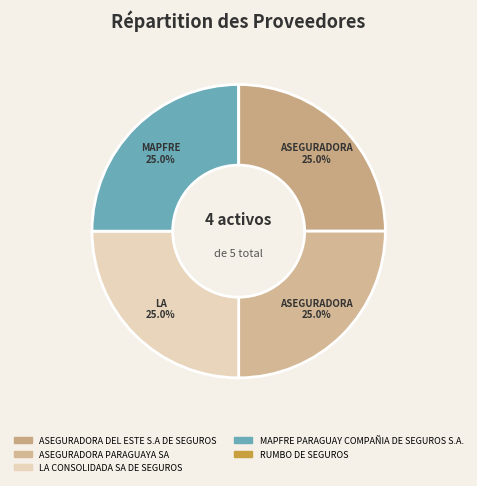

How much of the chart is everything except RUMBO DE SEGUROS?

100.0%